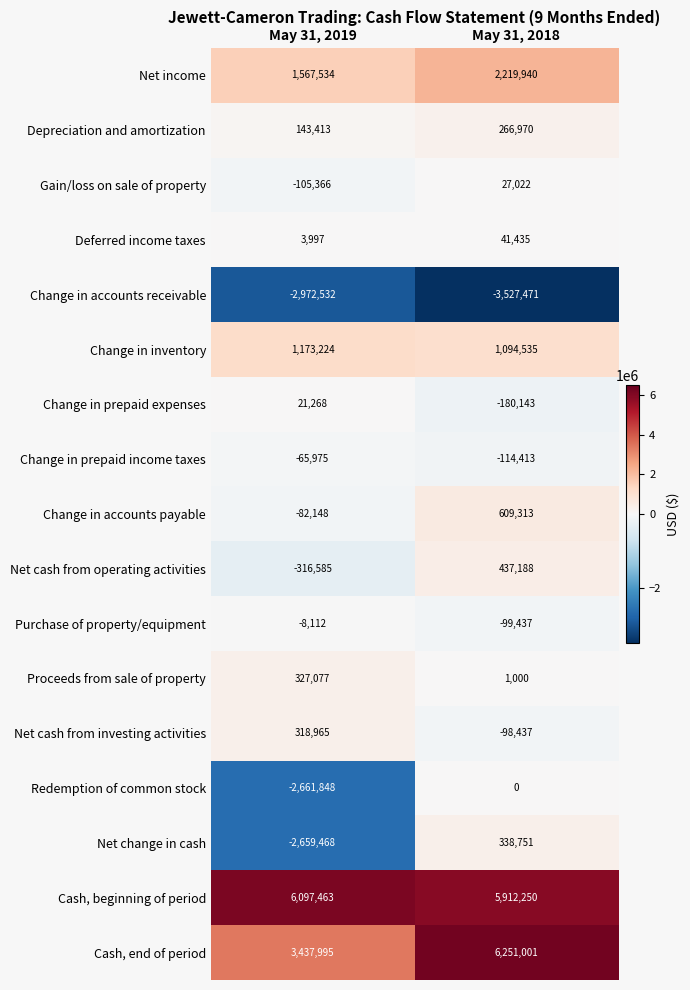

What is the total value across all series at May 31, 2019?

4218902